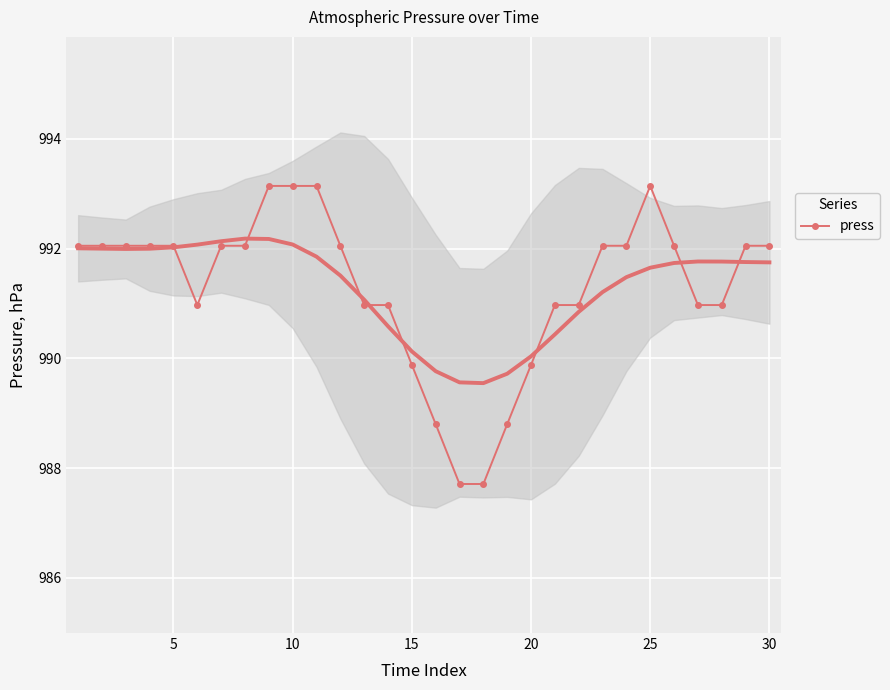

Count the number of categories in the chart.

30